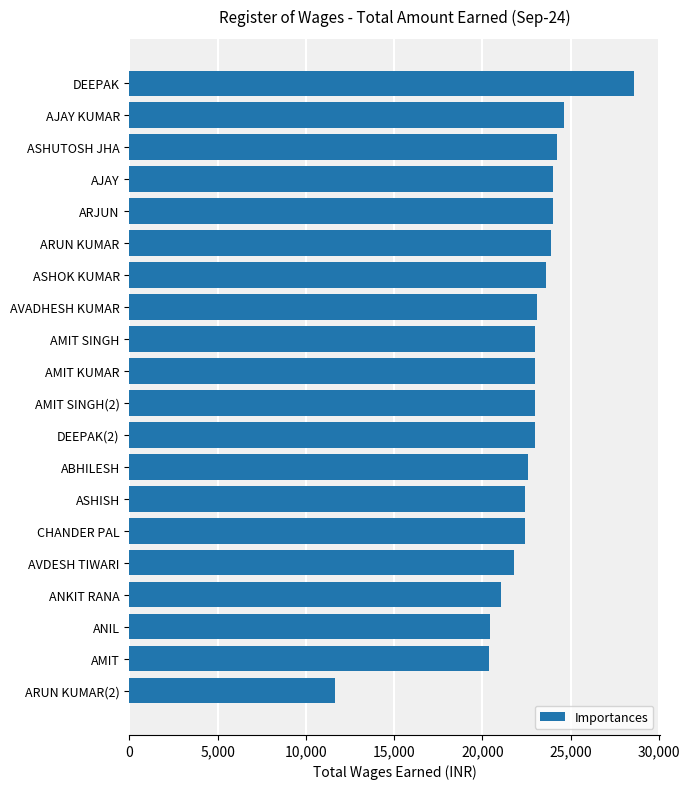

What is the difference between the maximum and minimum values?

16980